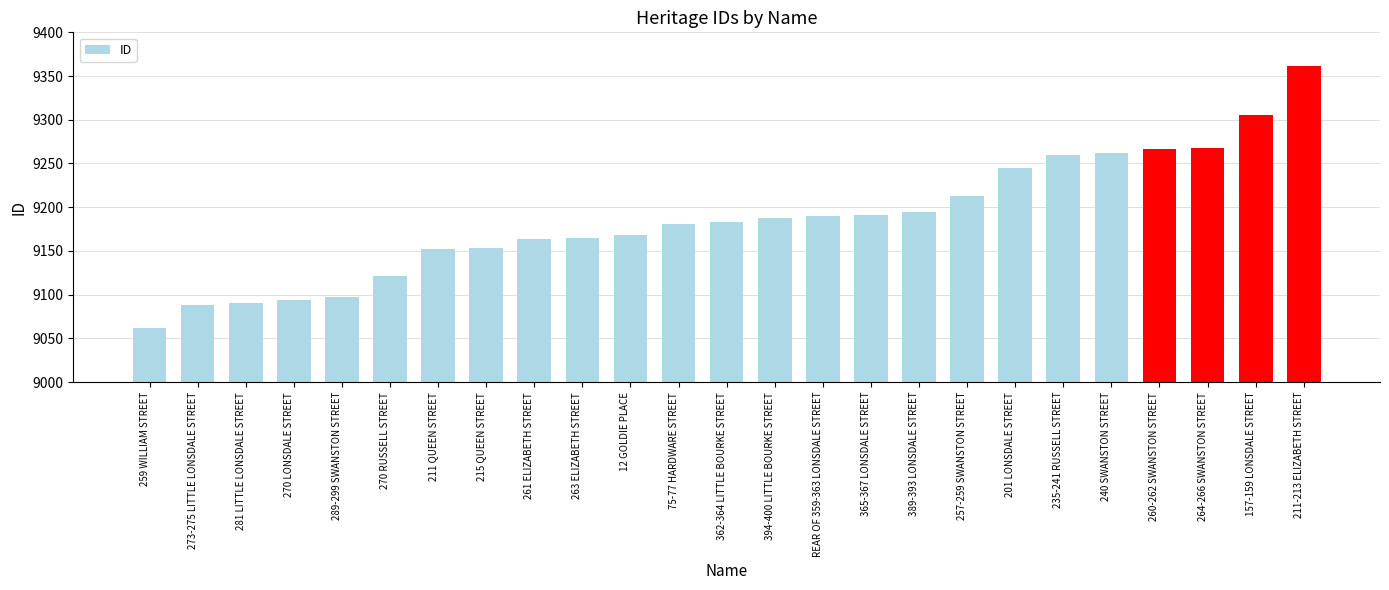

What is the greatest value displayed?

9362